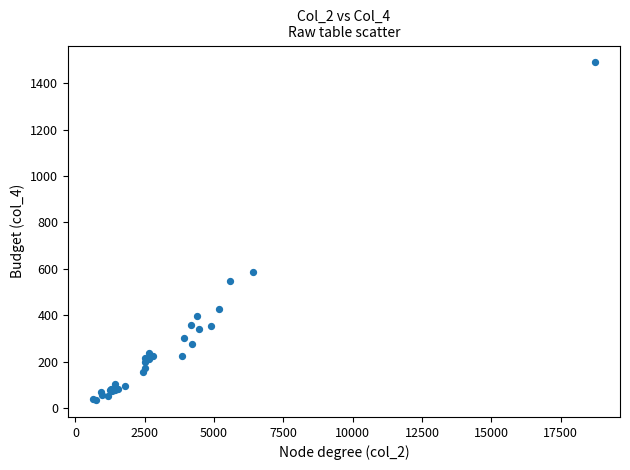

What Y value in the scatter plot is closest to 762?

587